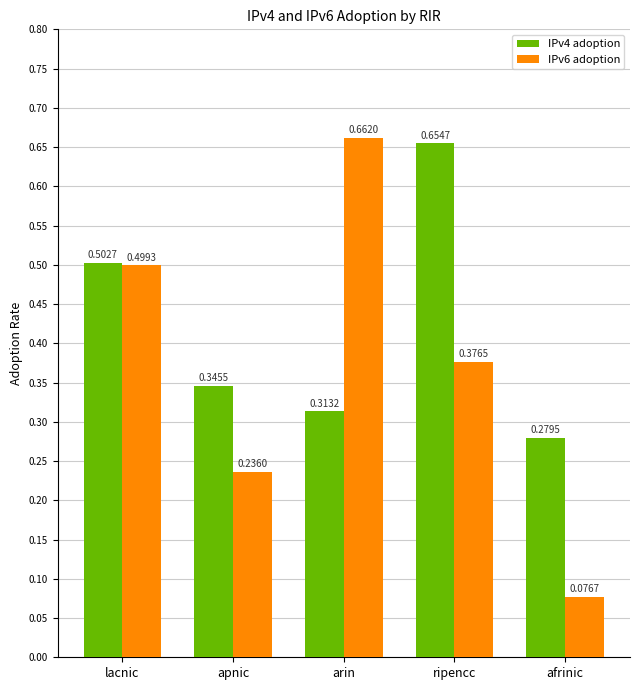

At which label does IPv6 adoption reach its minimum?

afrinic